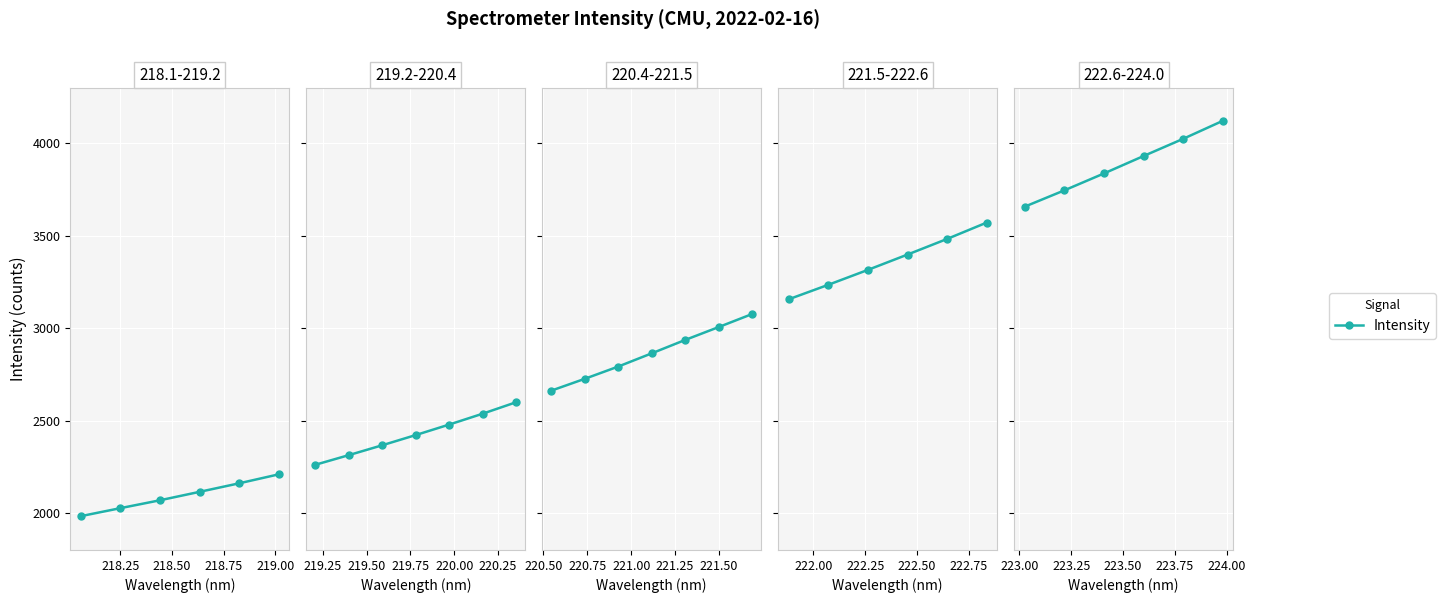

What is the greatest value displayed?

4121.8